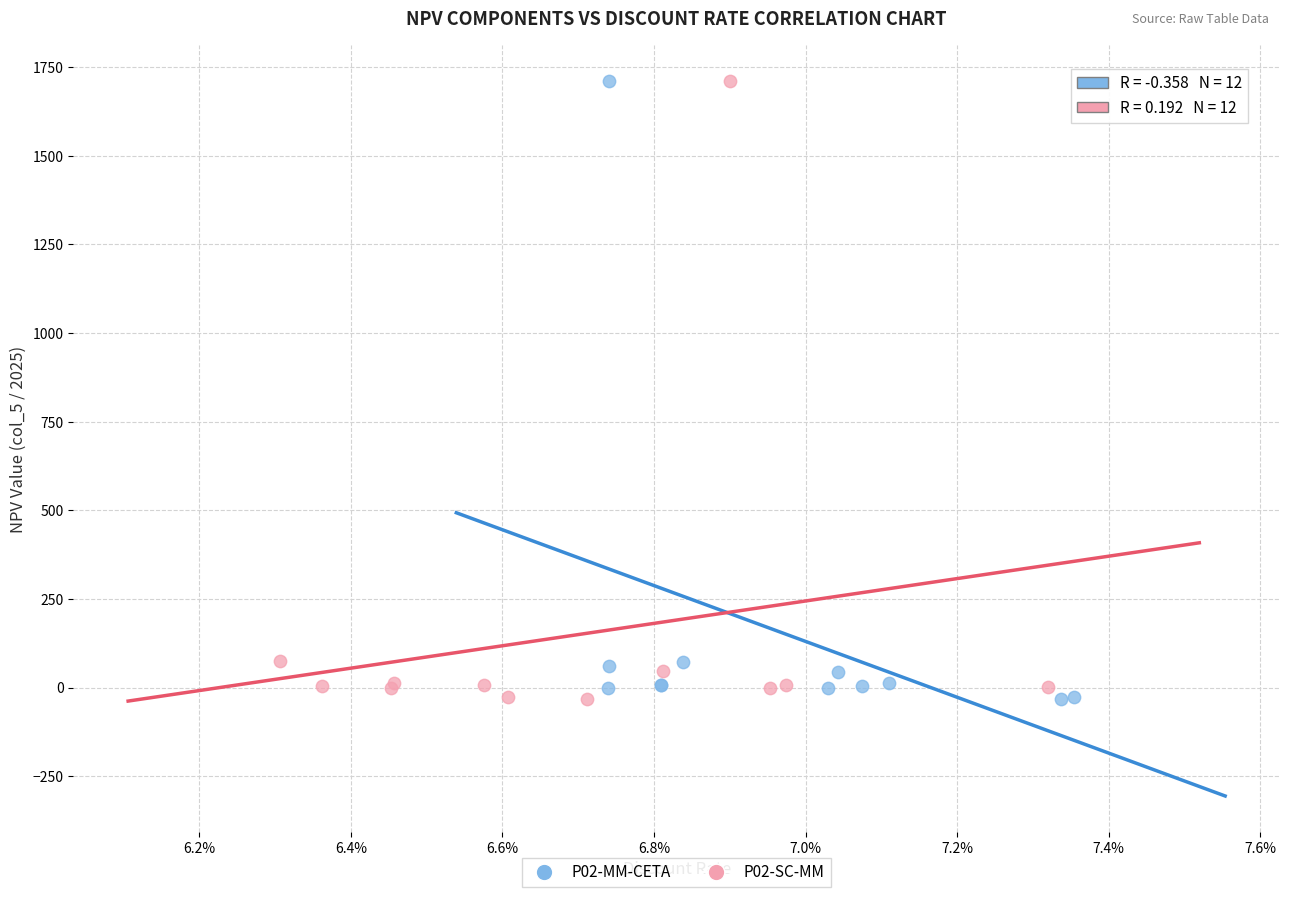

What are all the series names shown in the legend?

P02-MM-CETA, P02-SC-MM